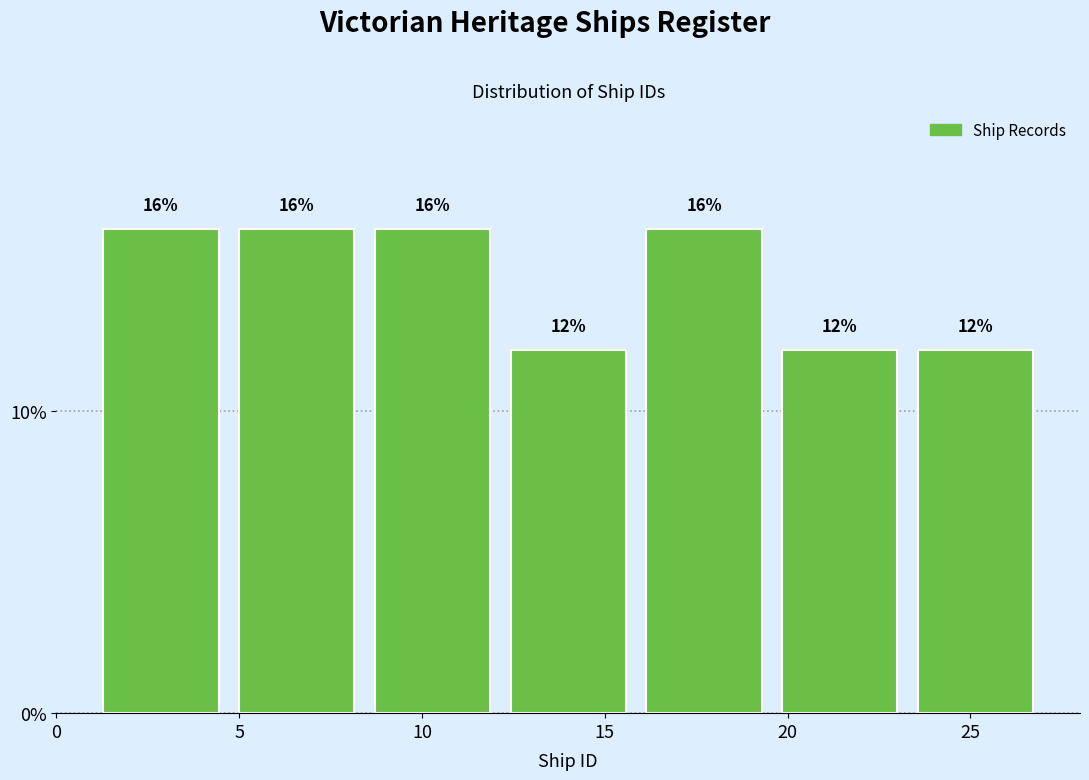

Reading left to right, transcribe this chart: for each bar, give the range it covers on the x-axis and its height. The bar edges are not printed on the chart, so give them approximately, as read against the axis.

1.0 to 4.5: 16
4.5 to 8.5: 16
8.5 to 12.0: 16
12.0 to 16.0: 12
16.0 to 19.5: 16
19.5 to 23.5: 12
23.5 to 27.0: 12